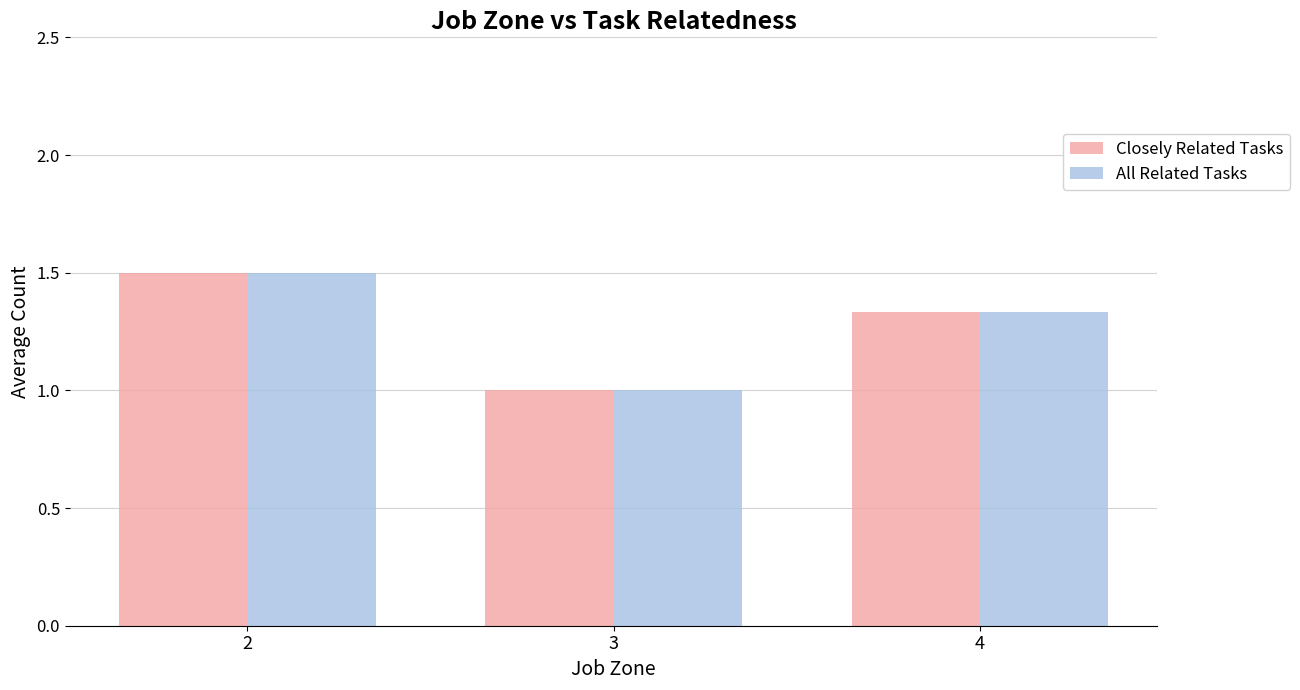

The All Related Tasks series shows 1.0 at 3. True or false?

True